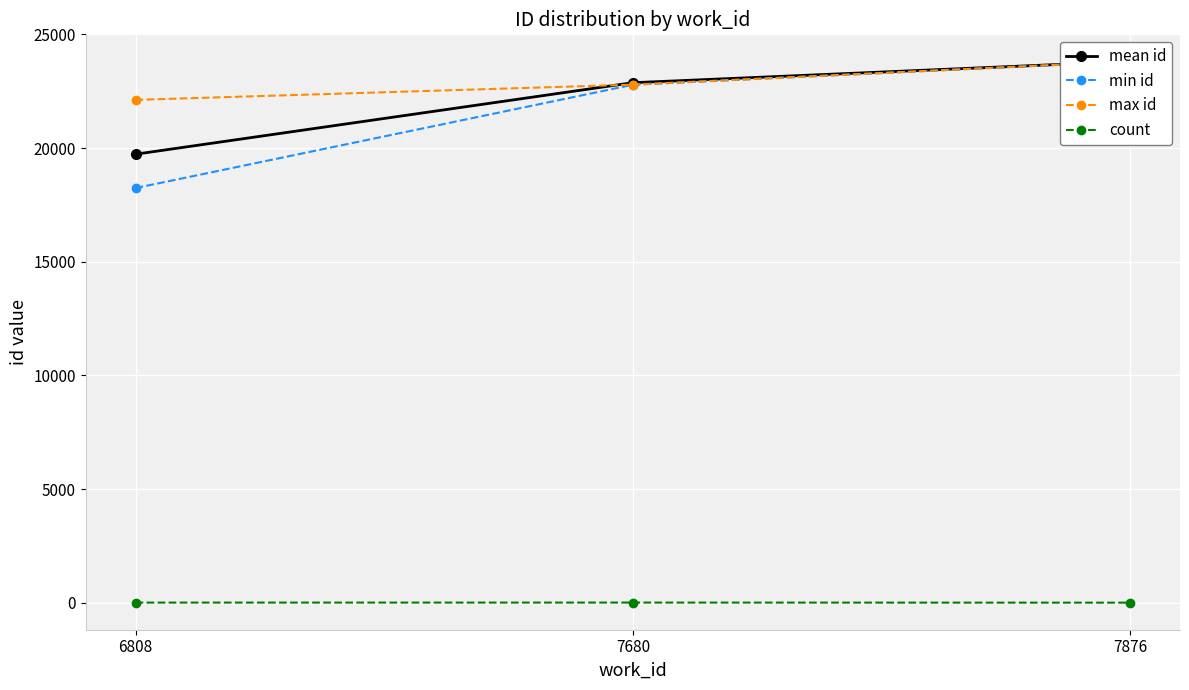

What is the sum of the mean id values at 6808 and 7876?

43539